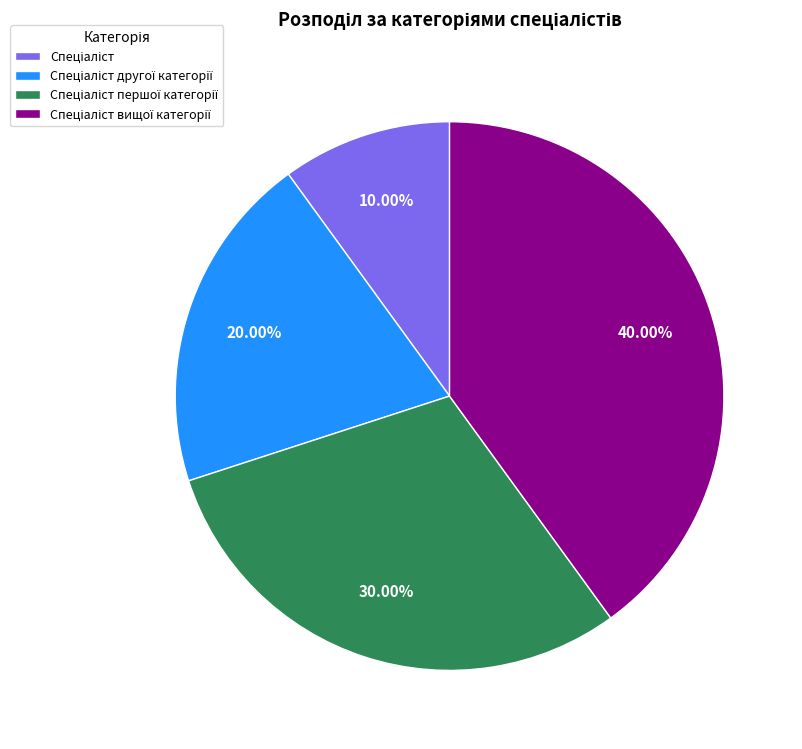

Is there any slice that represents more than half of the pie?

No